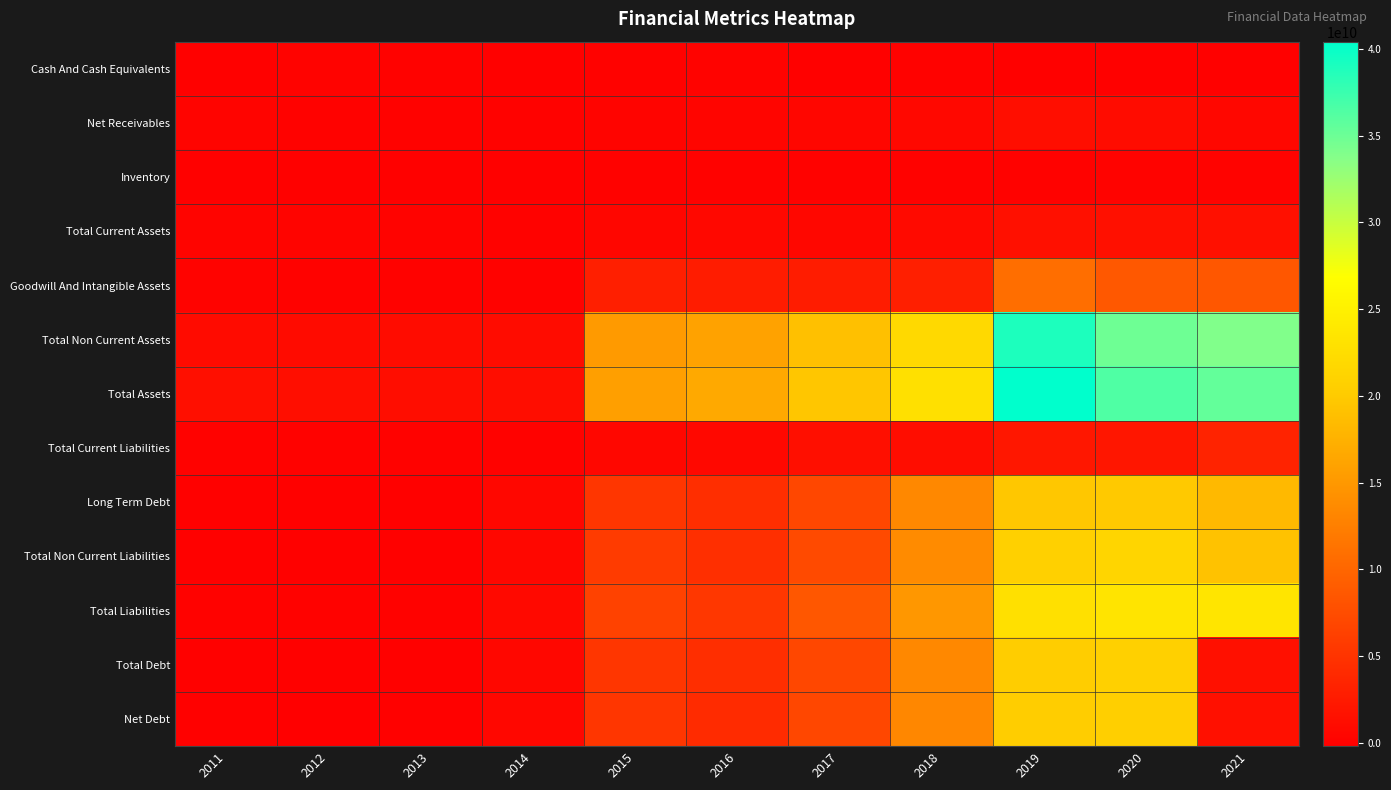

What is the spread (max minus min) of values at 2013?

1252100000